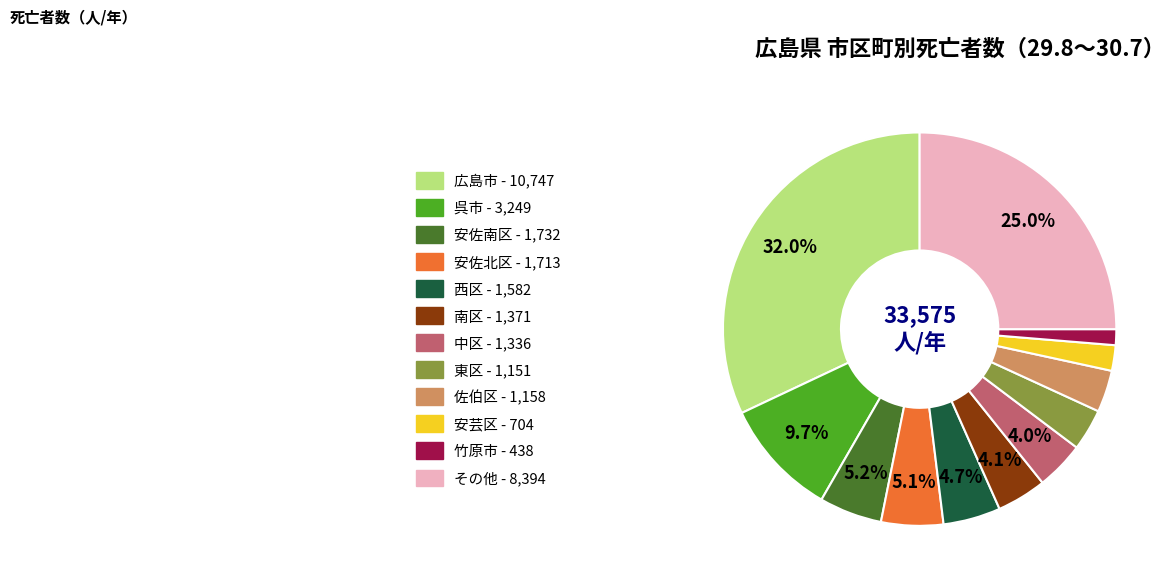

Is there any slice that represents more than half of the pie?

No